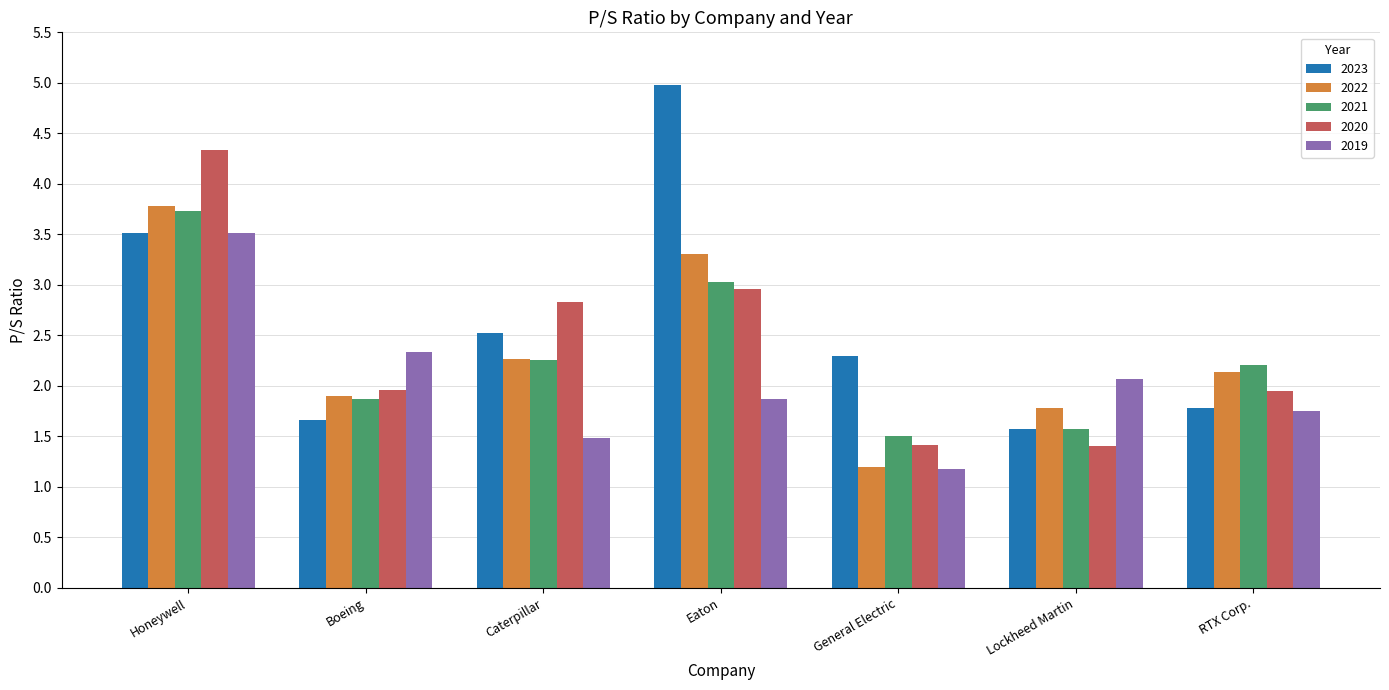

What is the sum of all 2020 values?

16.9